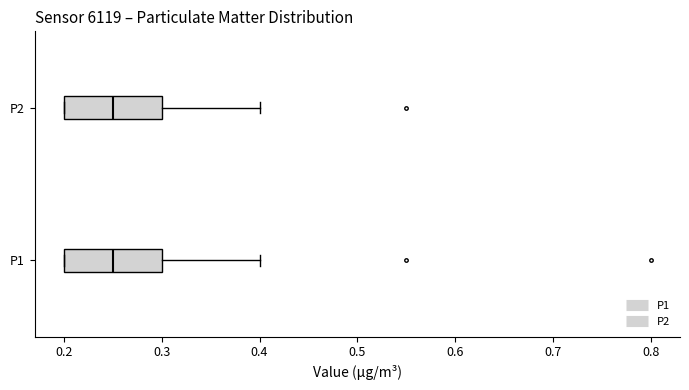

Reading bottom to top, read every box against the x-axis: the position of its median line, the range the box covers, and the ends of its whiskers. The values are not printed on the chart, so give them approximately, as read against the axis.

P1: median 0.25, box 0.20 to 0.30, whiskers 0.20 to 0.40
P2: median 0.25, box 0.20 to 0.30, whiskers 0.20 to 0.40